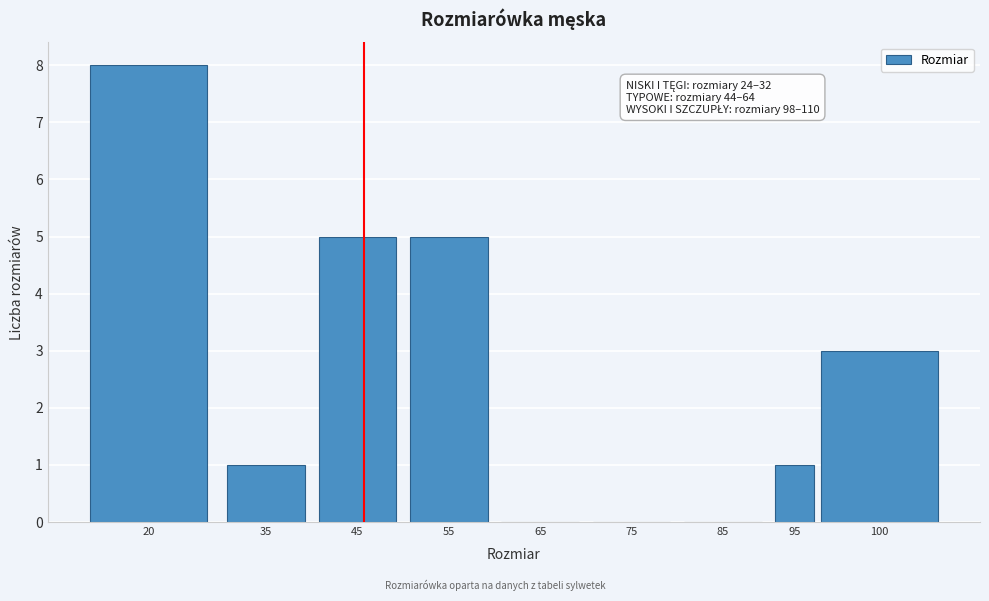

Reading left to right, extract all data points from this chart.

20=8	35=1	45=5	55=5	65=0	75=0	85=0	95=1	100=3